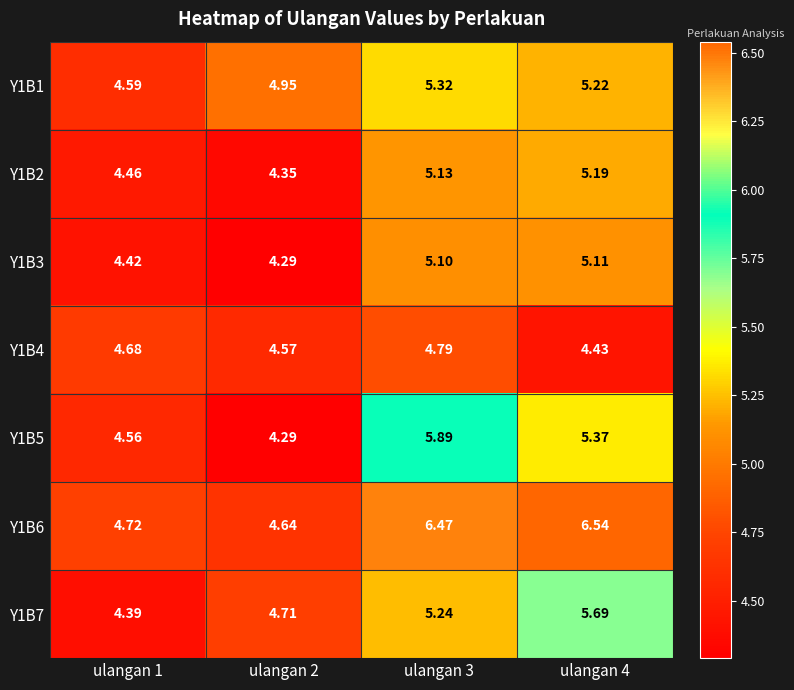

Between ulangan 1 and ulangan 4, which series saw the biggest shift?

Y1B6